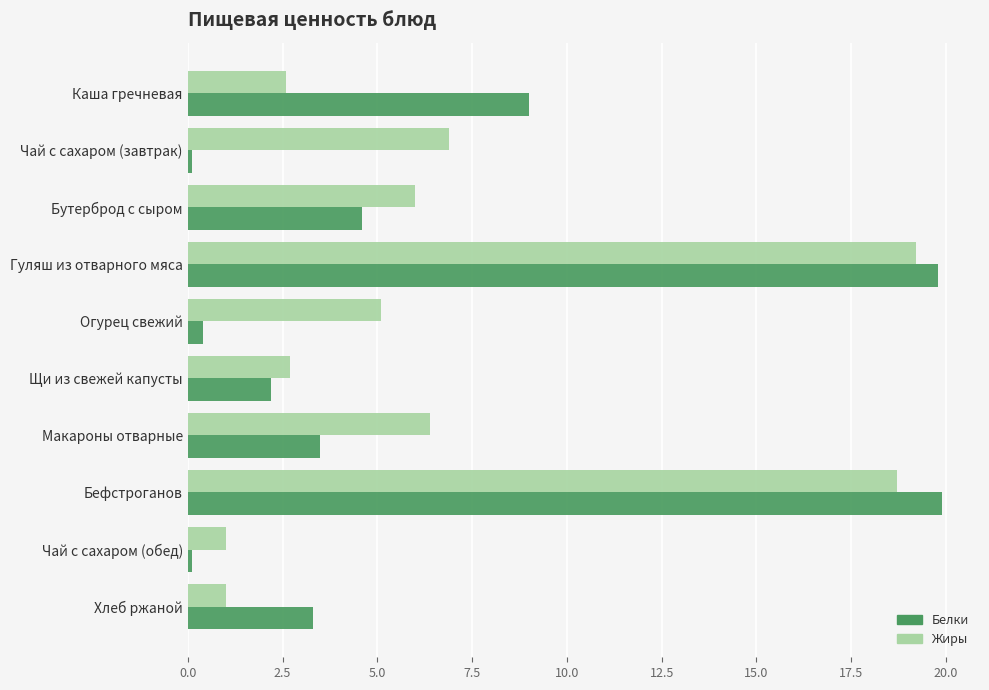

Which series has the largest range (max minus min)?

Белки